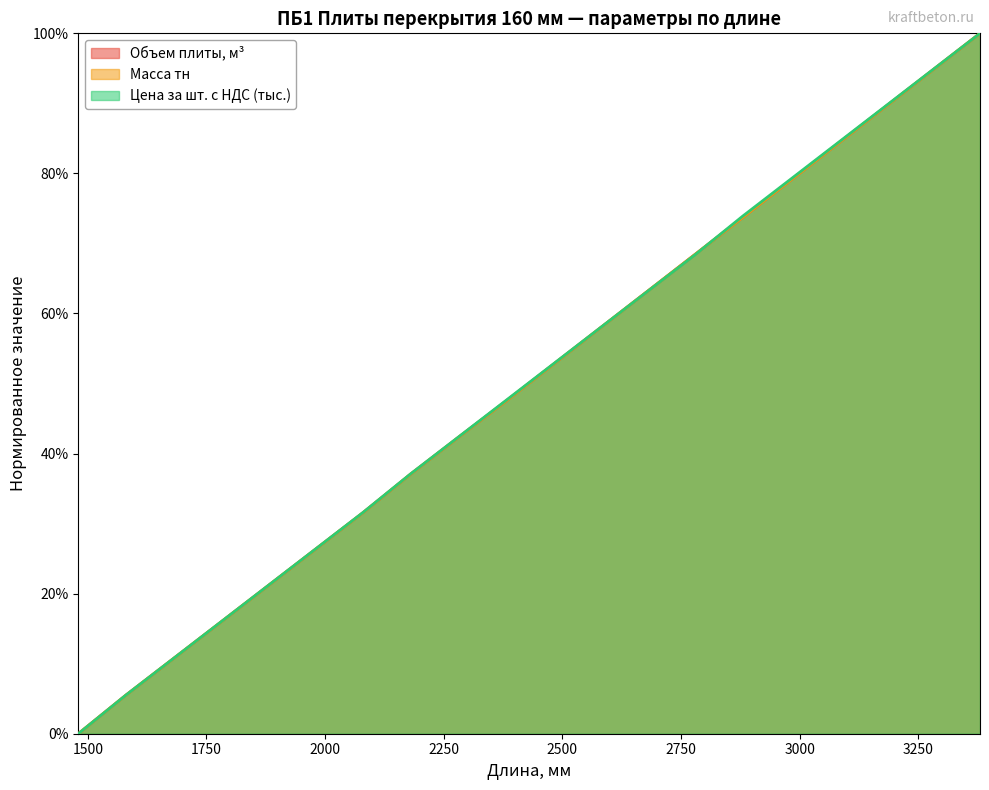

How many categories are shown in the chart?

20